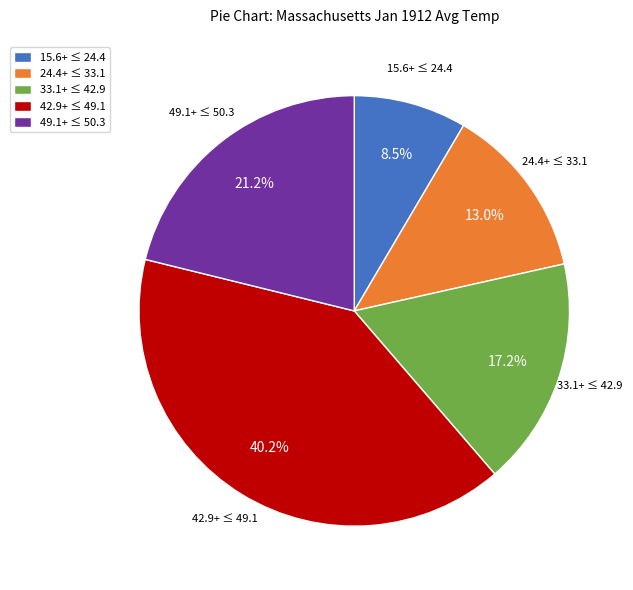

Is the sum of 49.1+ ≤ 50.3 and 42.9+ ≤ 49.1 greater than half?

Yes